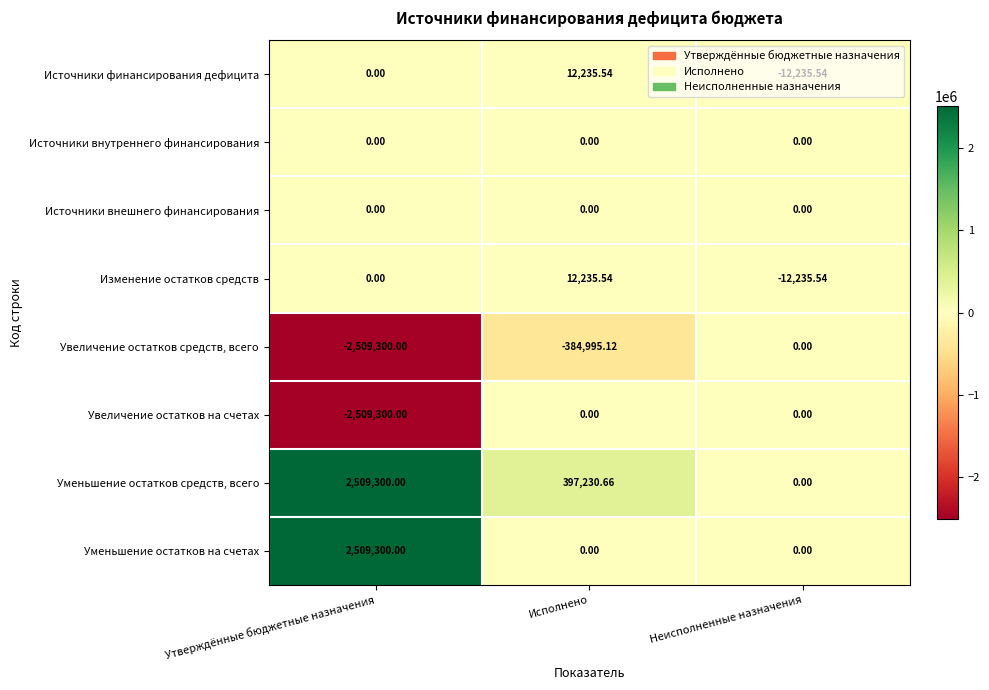

List the labels in order of Увеличение остатков средств, всего value, smallest first.

Утверждённые бюджетные назначения, Исполнено, Неисполненные назначения